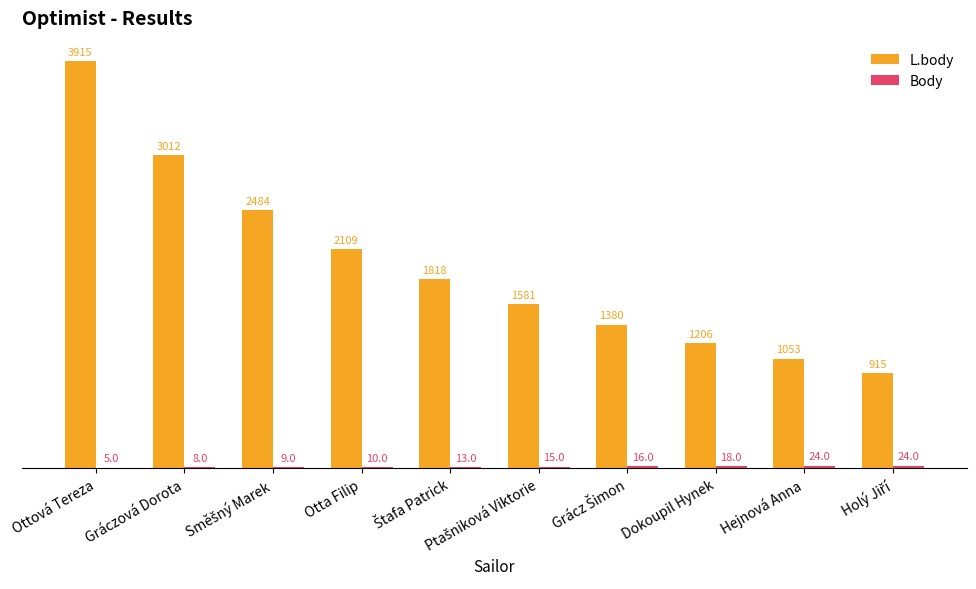

What is the total value across all series at Dokoupil Hynek?

1224